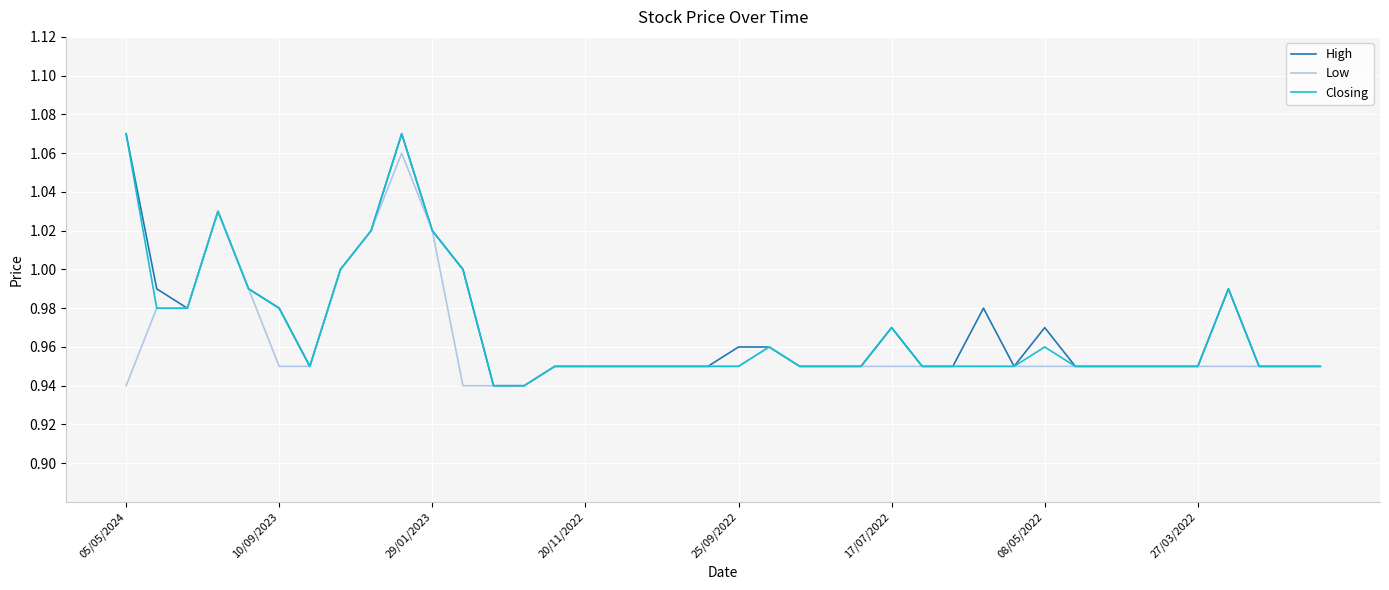

List the series in order of their overall mean, highest first.

High, Closing, Low